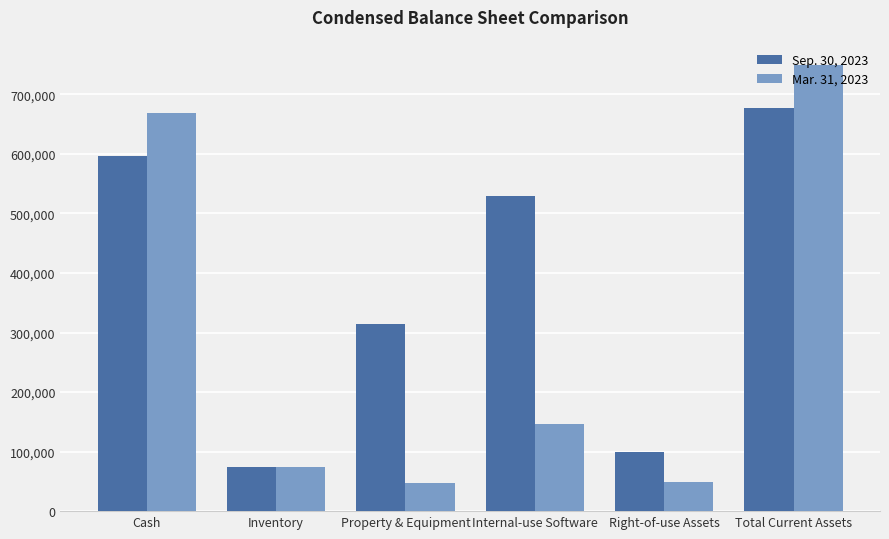

What is the lowest value of the Sep. 30, 2023 series?

73300